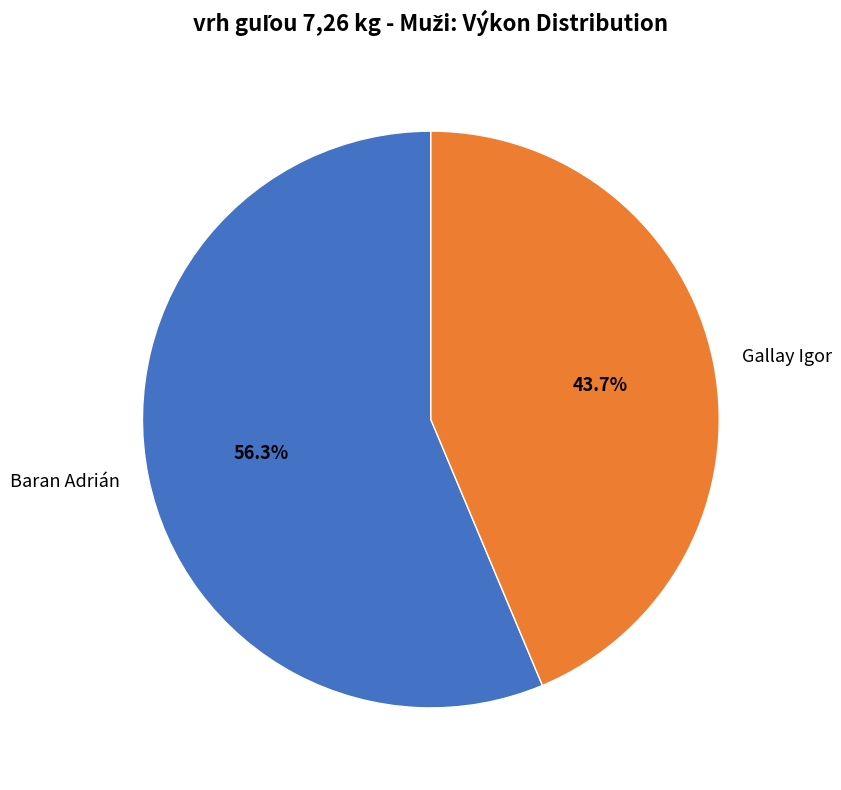

Does Baran Adrián account for over 50% of the chart?

Yes